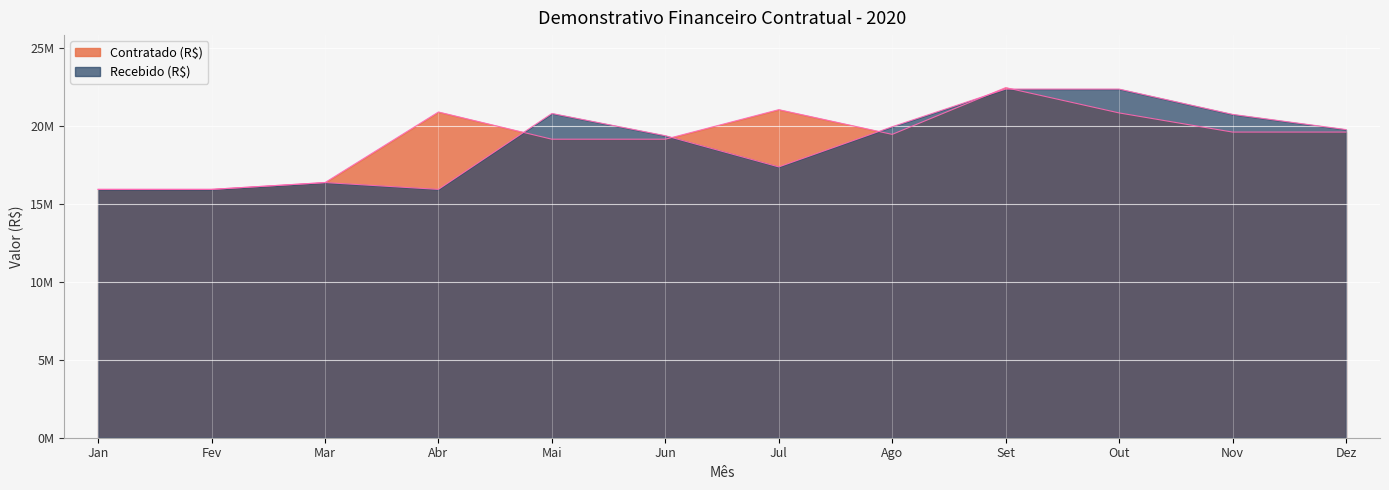

What is the difference between the Recebido (R$) values at Jan and Mar?

435871.0